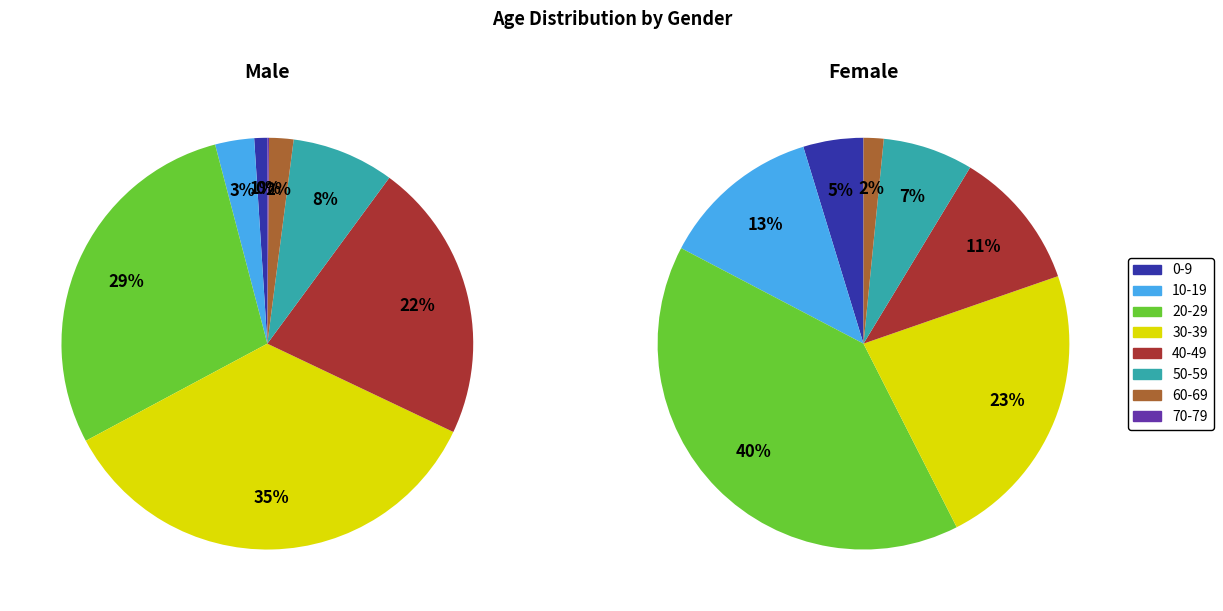

The 6 slice represents 1% of the pie. True or false?

False